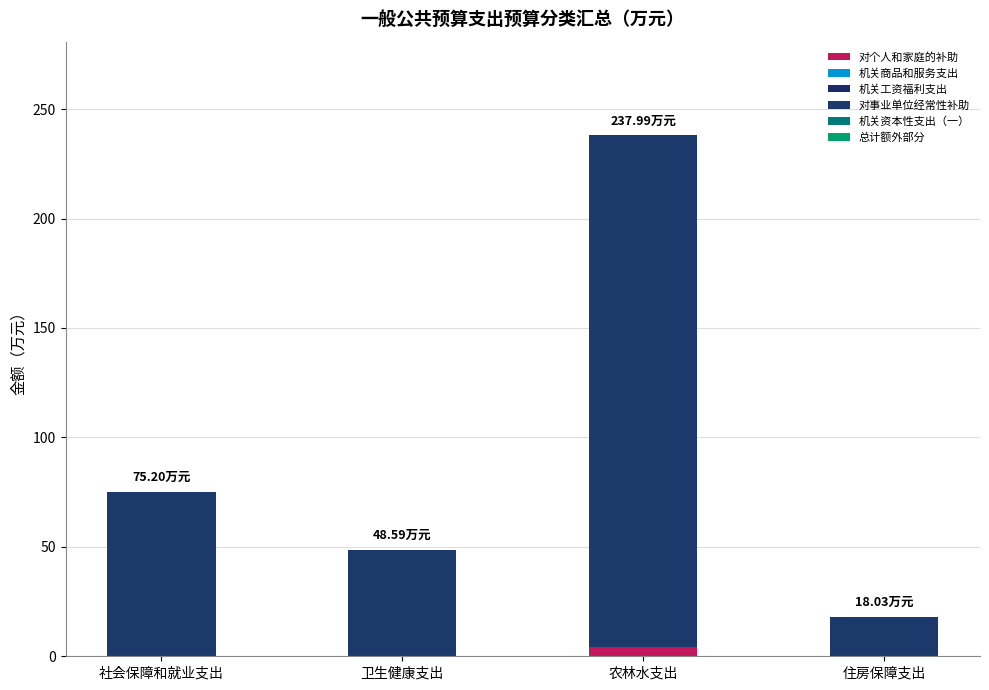

Are the bars grouped side by side (vs. stacked)?

No